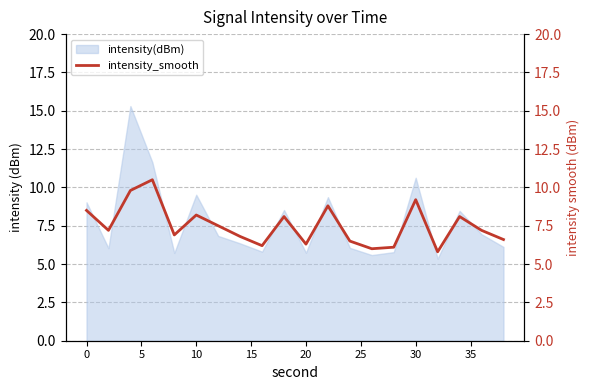

Reading left to right, list all the values displayed in this chart.

8.5	7.2	9.8	10.5	6.9	8.2	7.5	6.8	6.2	8.1	6.3	8.8	6.5	6.0	6.1	9.2	5.8	8.1	7.2	6.6